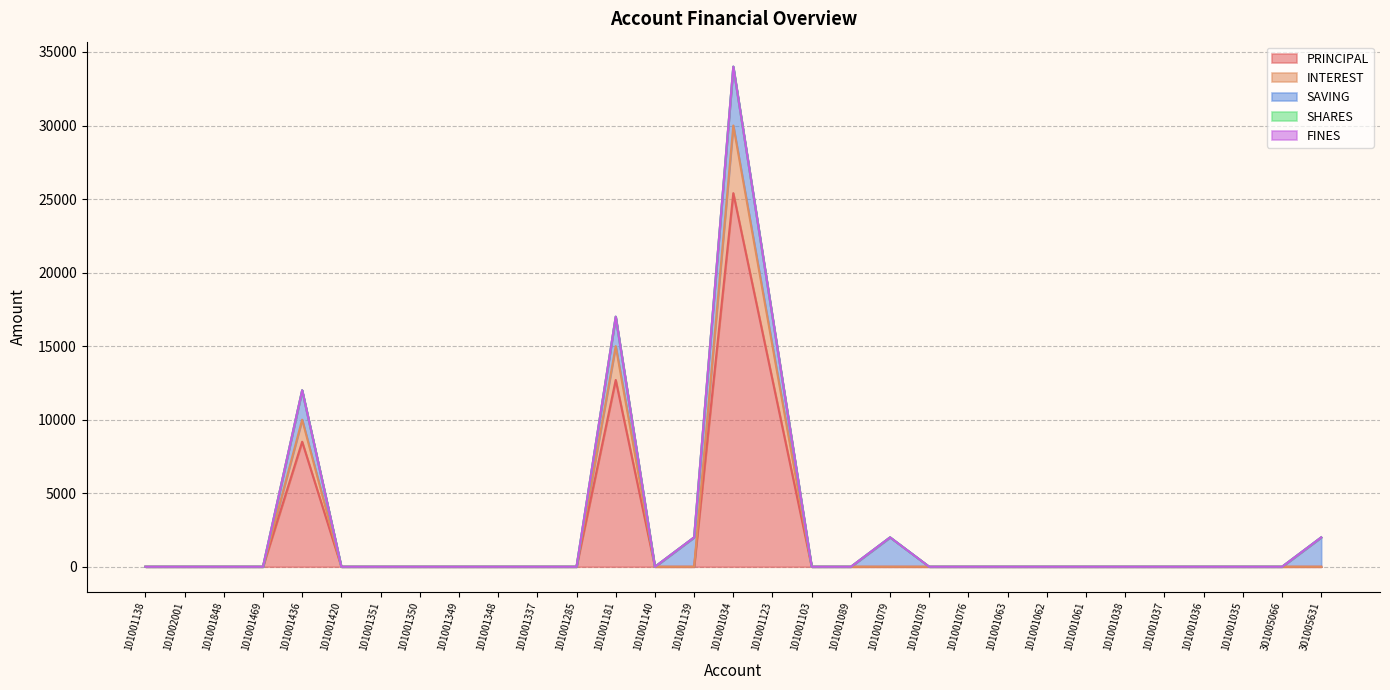

Where is the first local maximum for INTEREST?

101001436